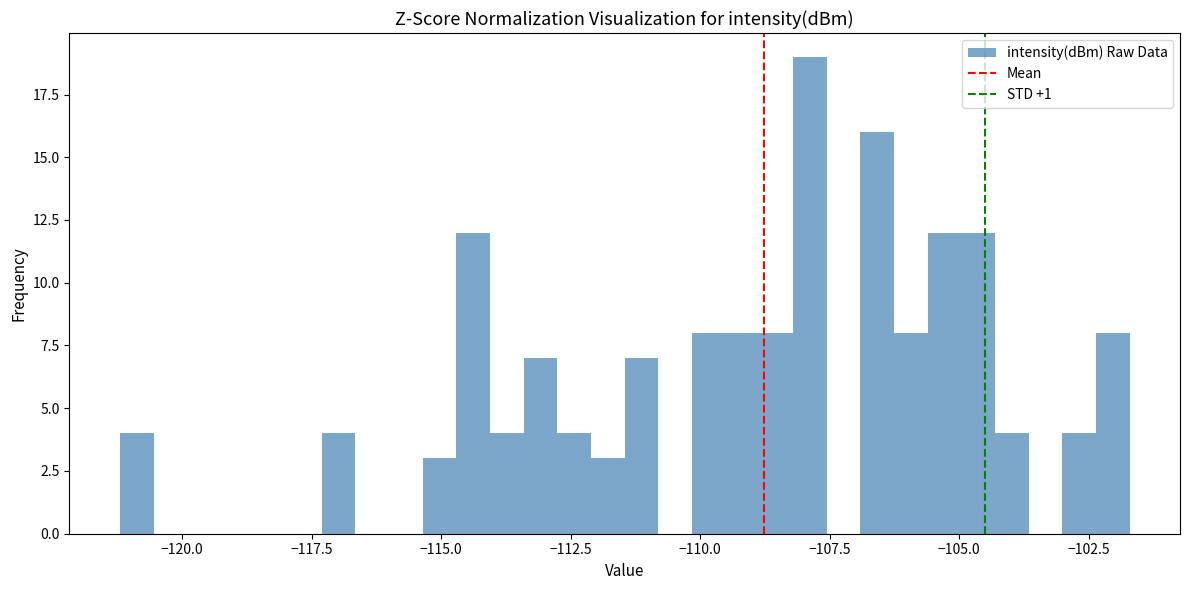

Around what value on the x-axis is the tallest bar? Give the approximate position of its centre, as read against the axis.

-108.0